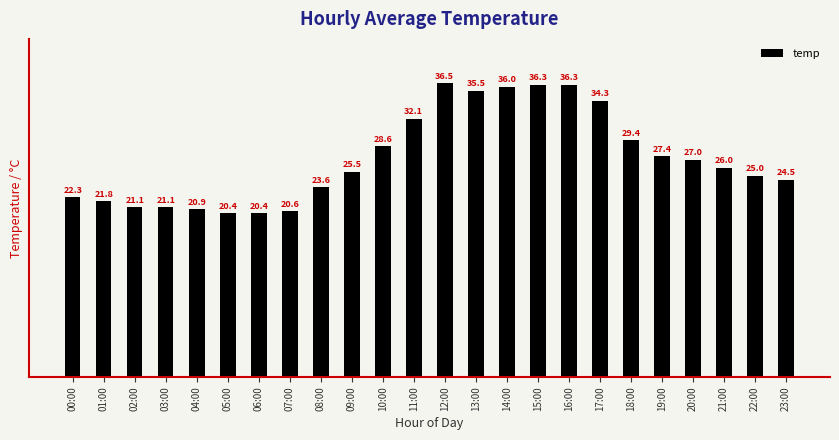

How many distinct data groups are displayed?

1